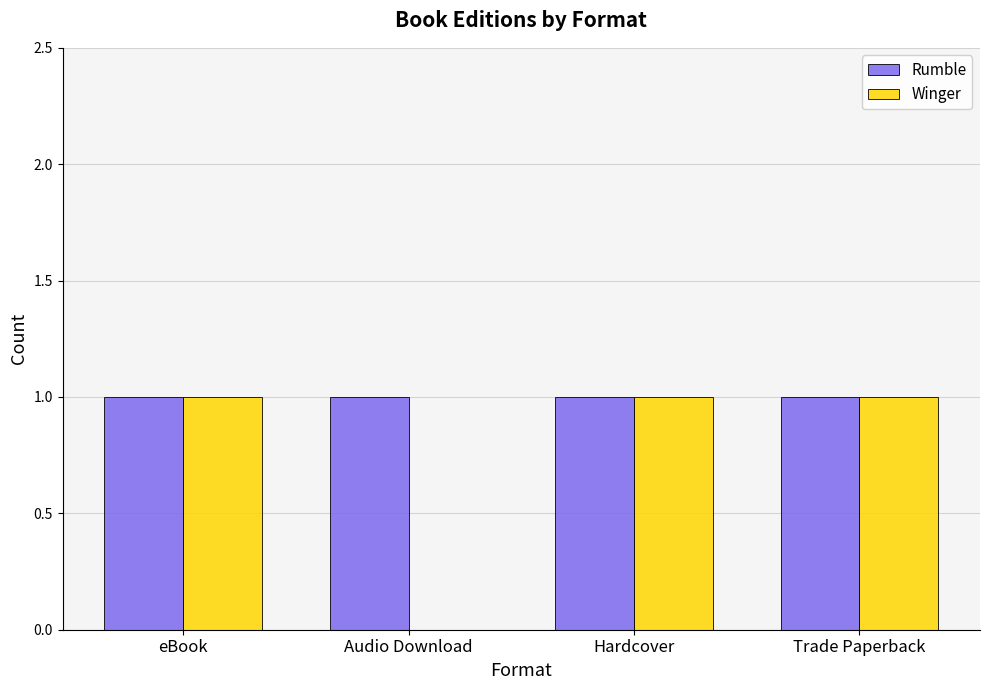

Read the Winger value at eBook.

1